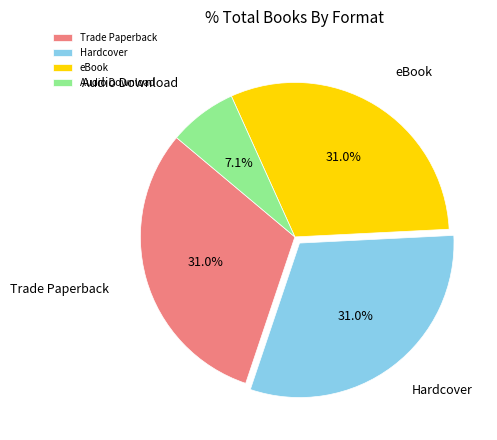

Does Hardcover represent more than half of the total?

No